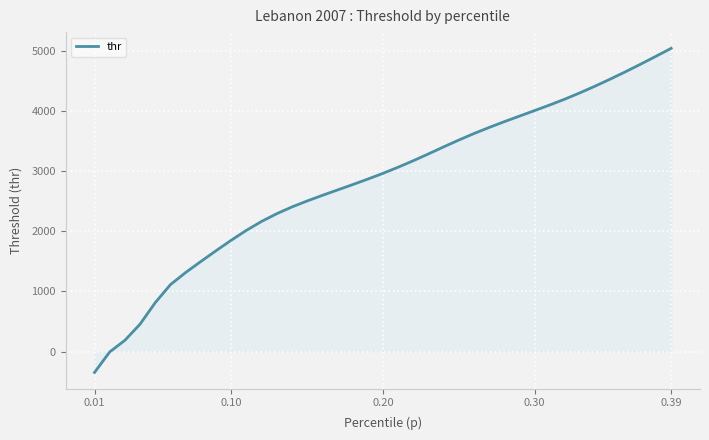

What is the maximum value shown in the chart?

5039.5